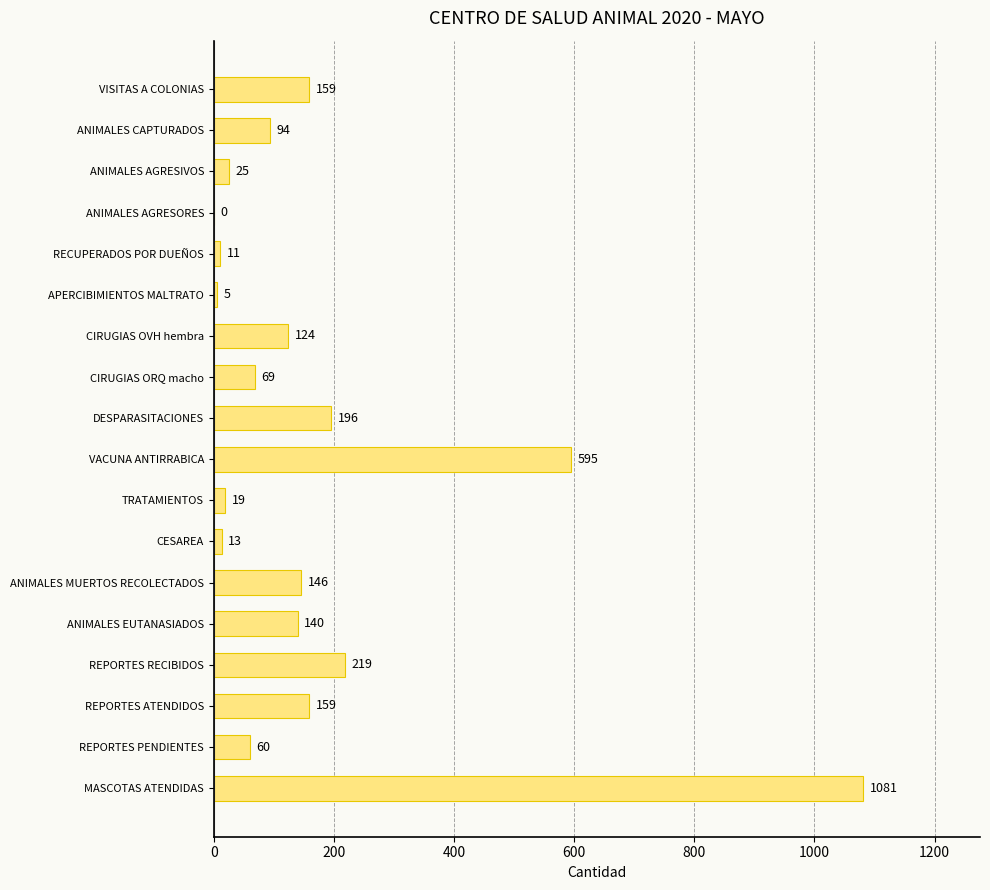

Are the bars horizontal?

Yes